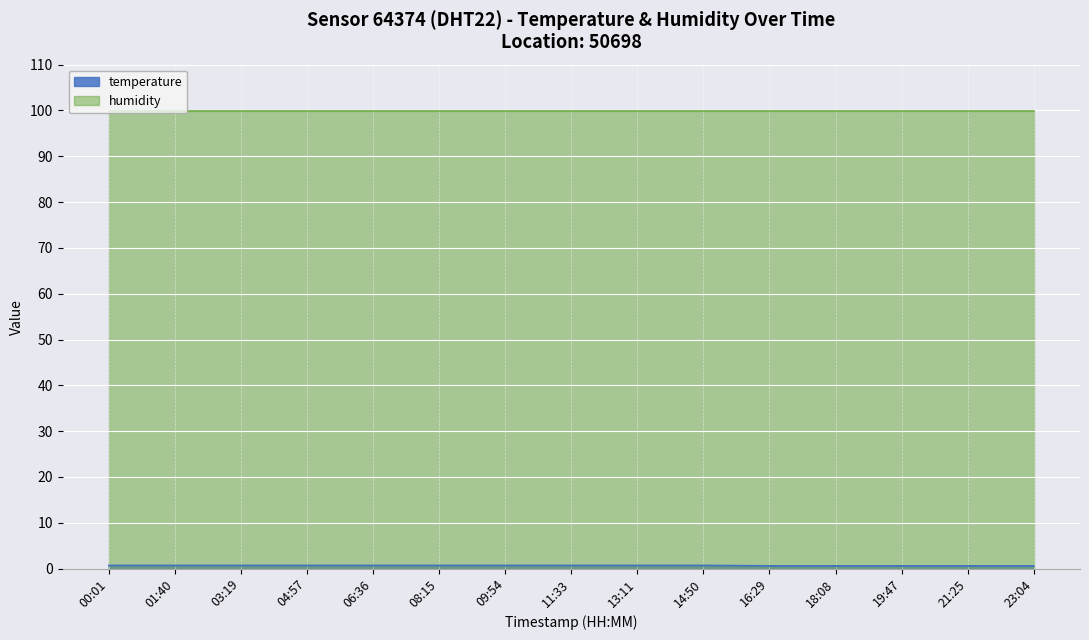

The chart shows a value of 0.5 at 14:50. True or false?

False